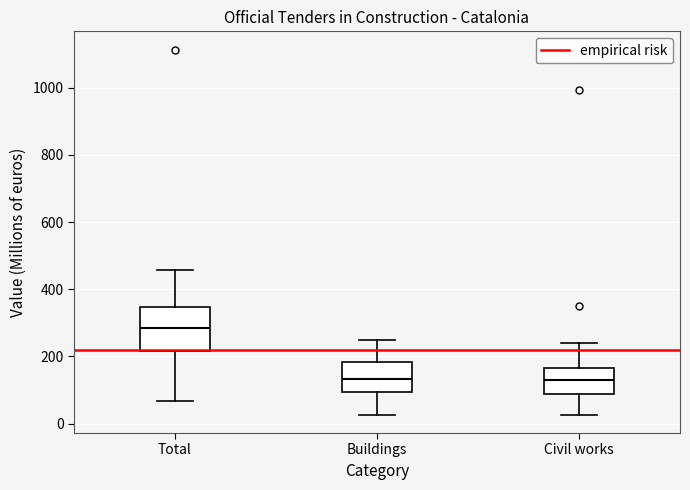

Where does the lower whisker of the box for Civil works end on the y-axis? The values are not printed on the chart, so give them approximately, as read against the axis.

20